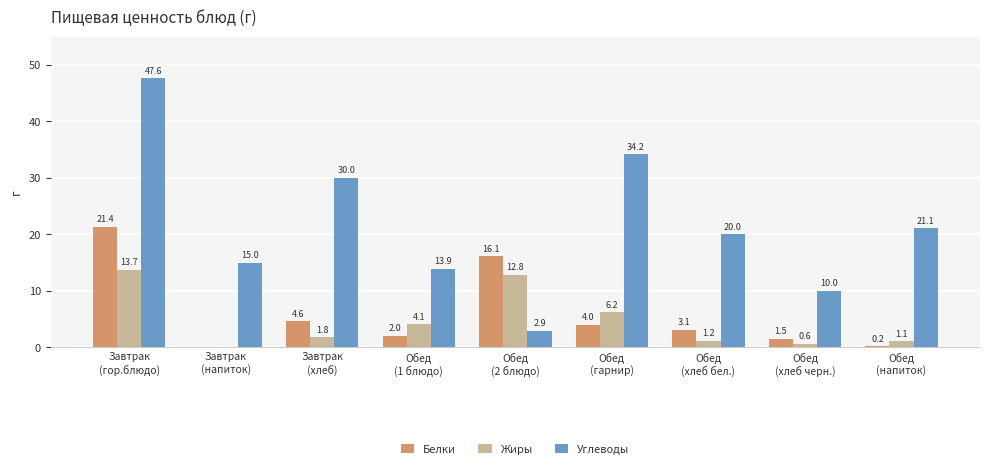

At which category is the sum across all series the highest?

Завтрак
(гор.блюдо)